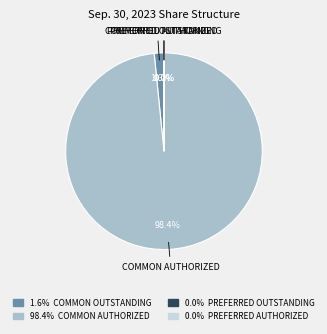

Does COMMON AUTHORIZED account for over 50% of the chart?

Yes